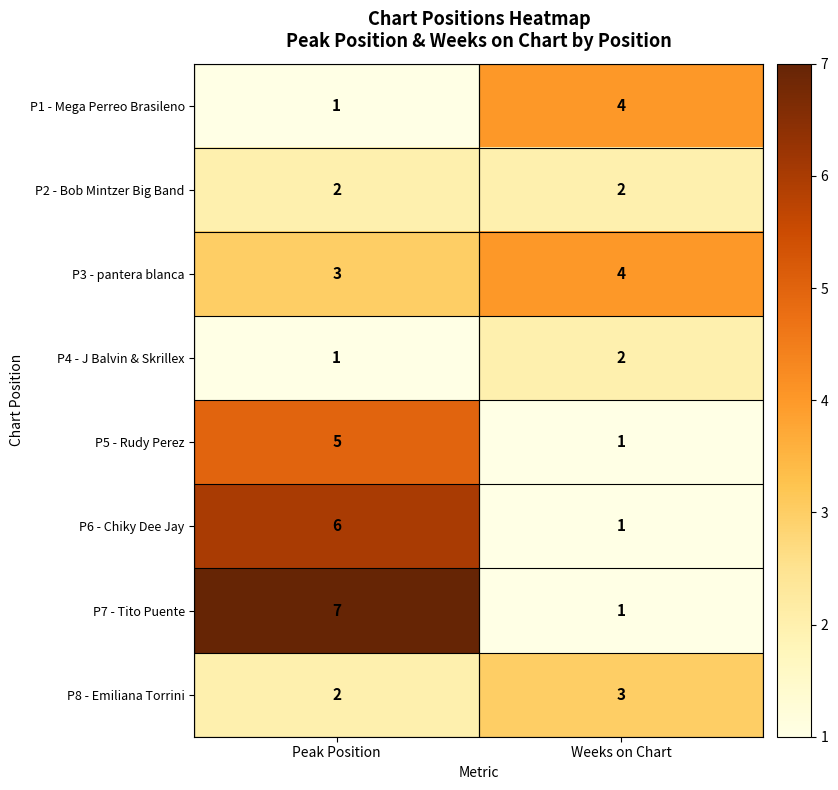

What is the total value across all series at Peak Position?

27